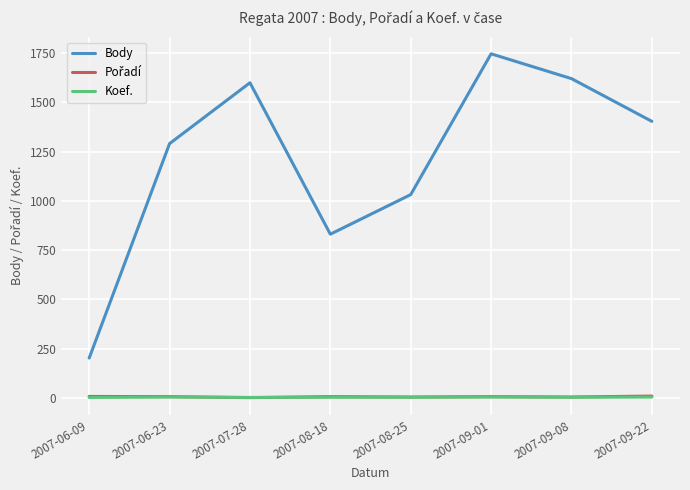

Which series has the widest spread of values?

Body